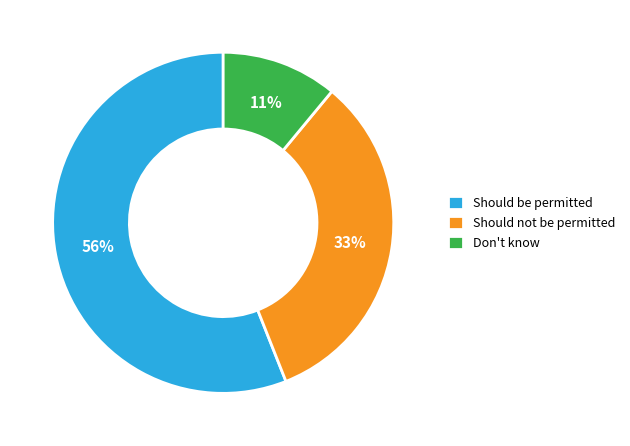

To the nearest percent, what is the difference between the largest and smallest slice percentages?

45%